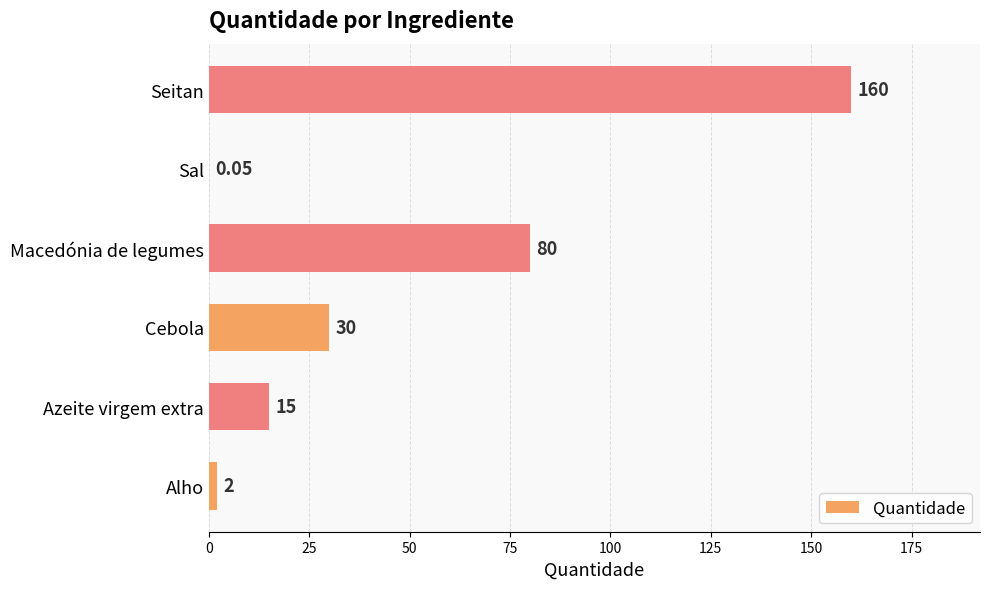

How many series are shown in this chart?

1